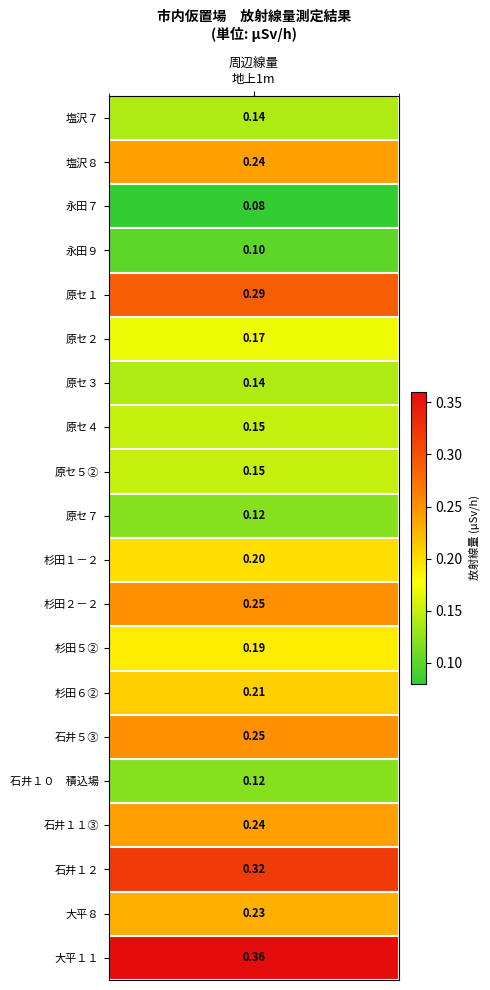

Reading left to right, list all the values displayed in this chart.

values=0.1	1=0.2	2=0.1	3=0.1	4=0.3	5=0.2	6=0.1	7=0.1	8=0.1	9=0.1	10=0.2	11=0.2	12=0.2	13=0.2	14=0.2	15=0.1	16=0.2	17=0.3	18=0.2	19=0.4